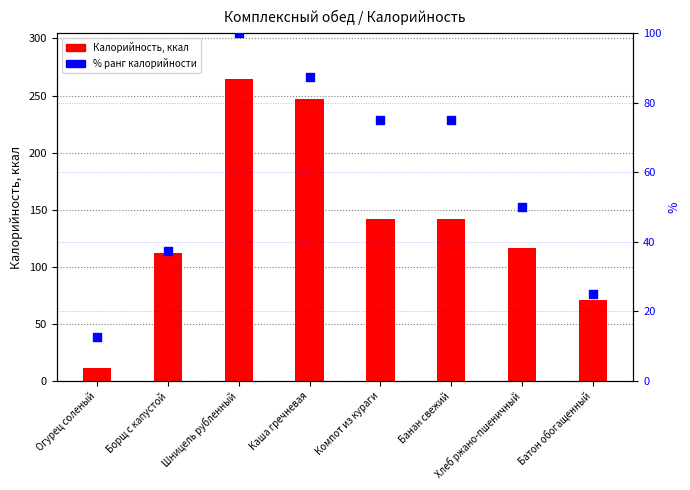

Which series reaches the minimum Y coordinate?

Калорийность, ккал